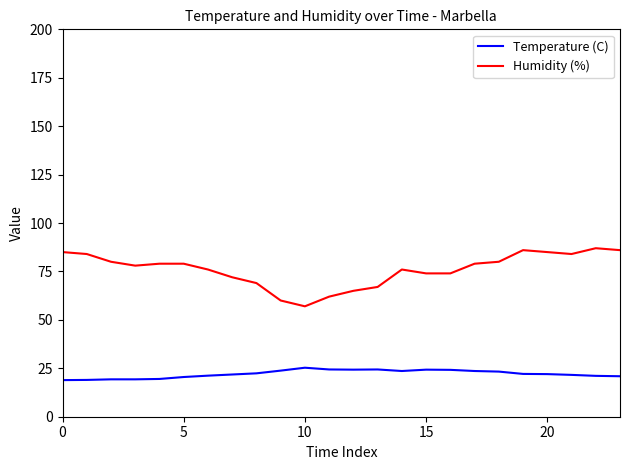

True or false: Temperature (C) and Humidity (%) cross at least once.

False